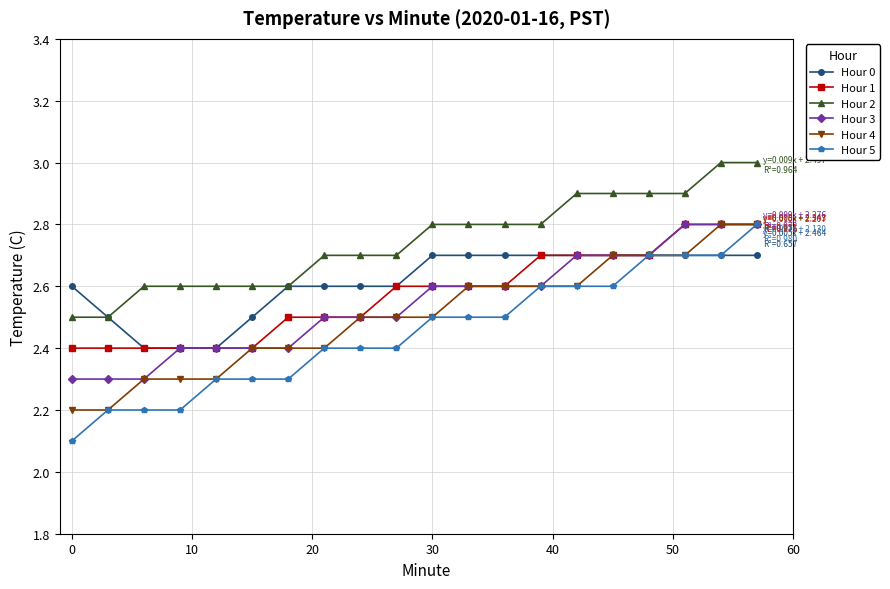

True or false: Hour 2 and Hour 4 cross at least once.

False